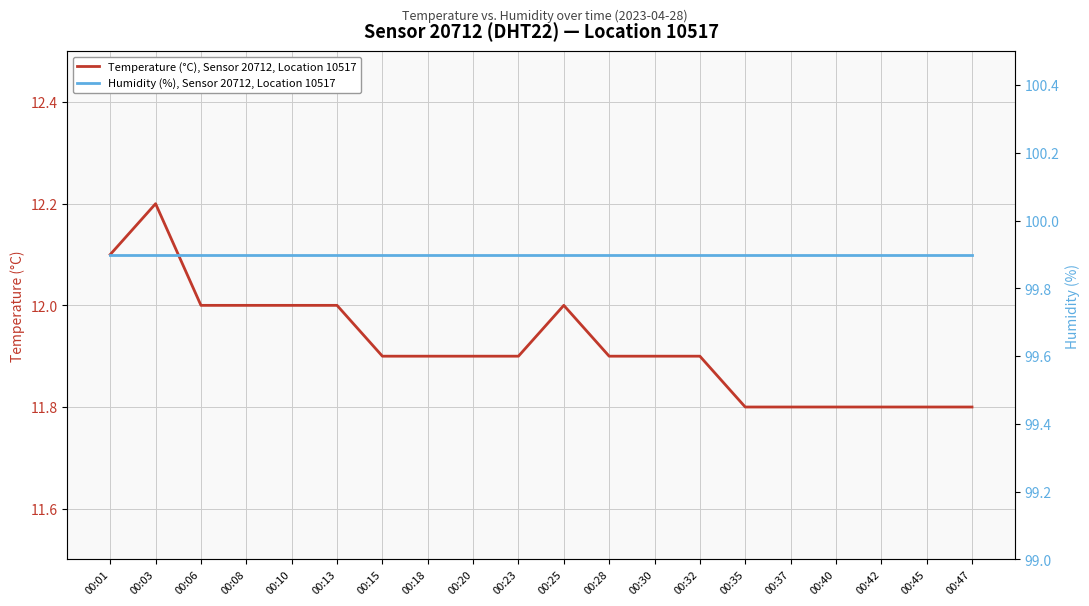

Rank the series by their maximum value, from highest to lowest.

Humidity (%), Sensor 20712, Location 10517, Temperature (°C), Sensor 20712, Location 10517